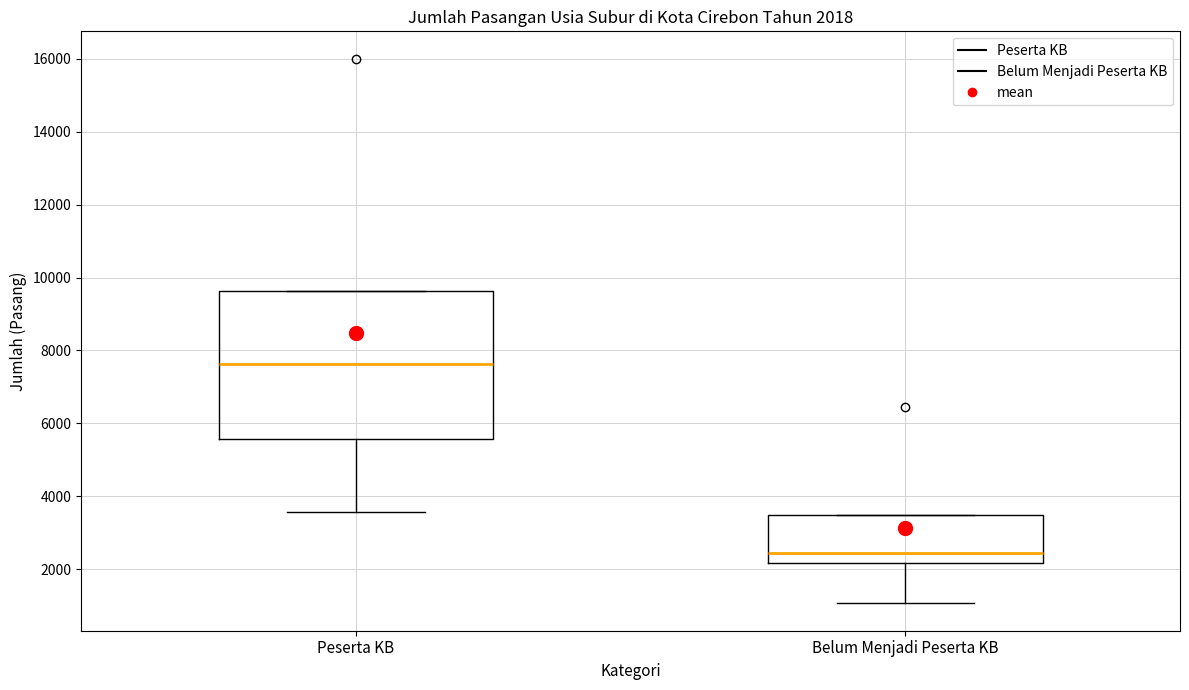

Which box is the tallest, from its lower edge to its upper edge?

Peserta KB